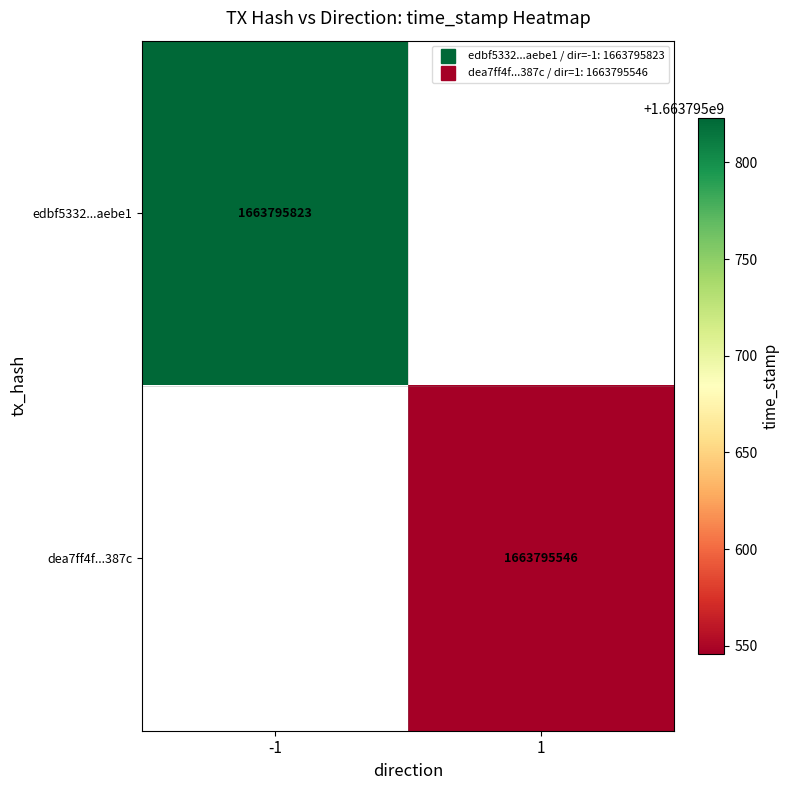

How many data points does each series have?

2